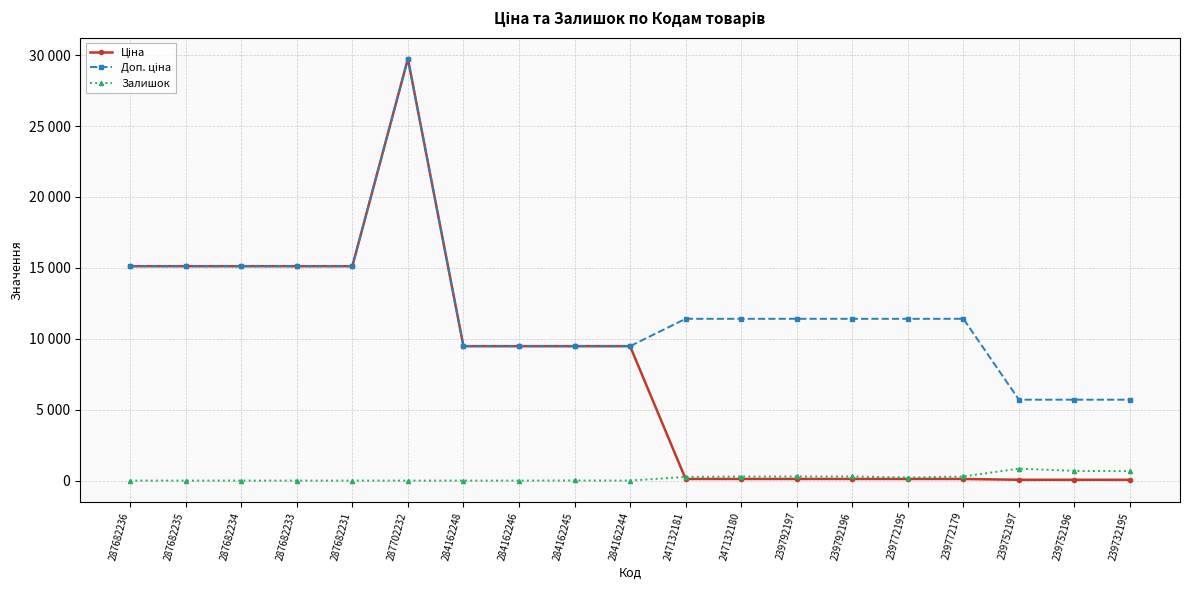

True or false: Доп. ціна and Ціна intersect in this chart.

False